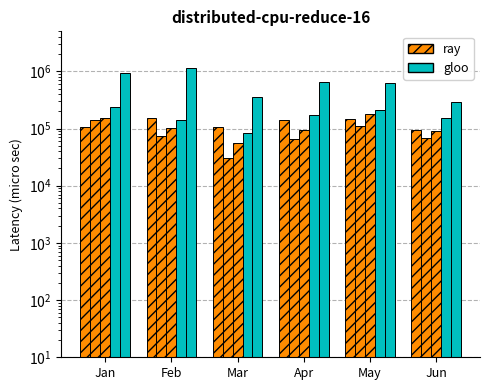

List the series in order of their peak value, lowest first.

pct25, pct05, pct50, pct75